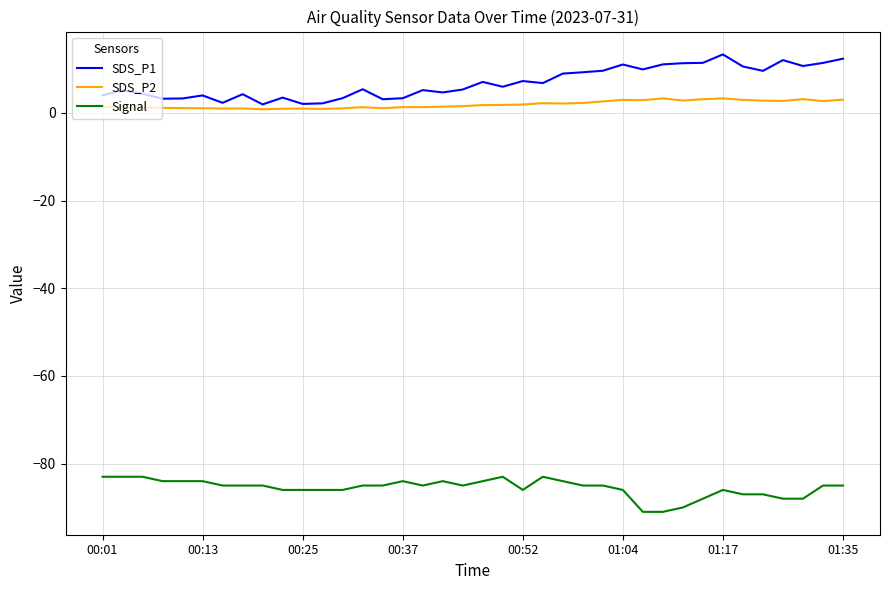

True or false: SDS_P2 and Signal cross at least once.

False